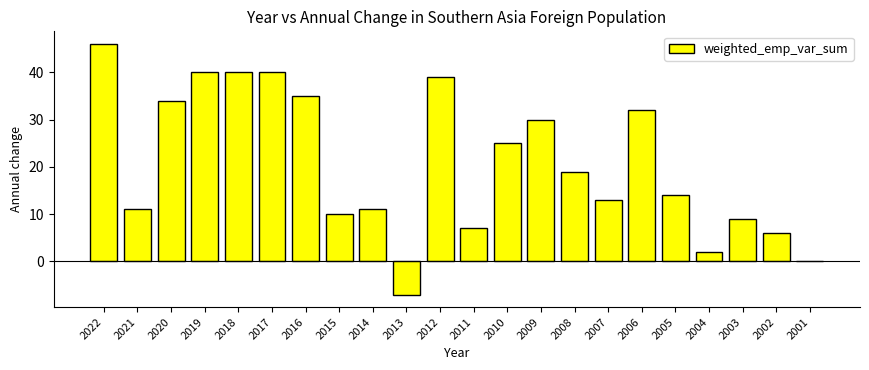

What is the ratio of the value at 2012 to the value at 2019?

1.0